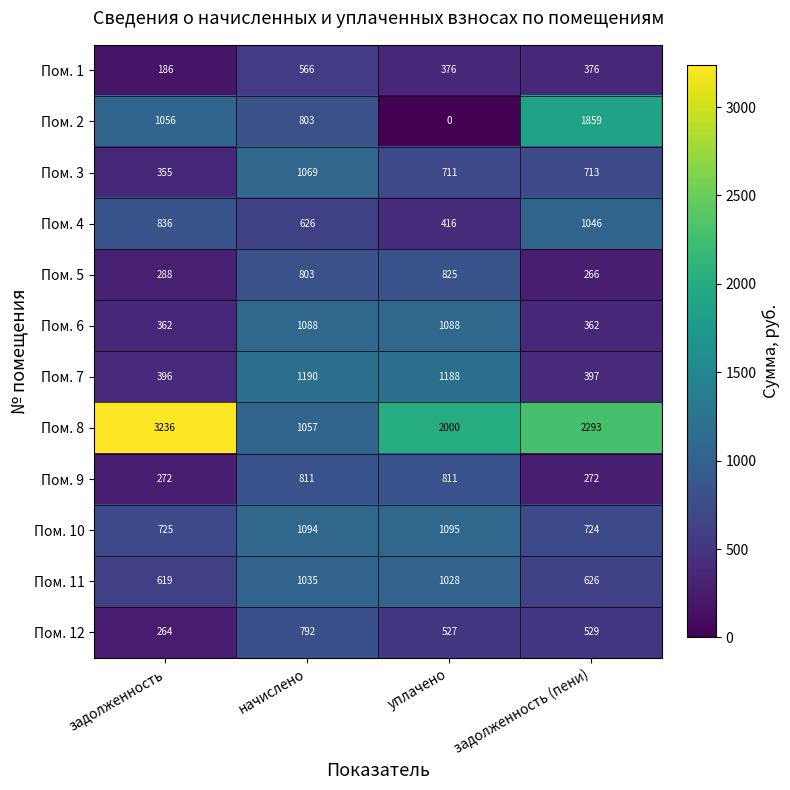

The Пом. 11 series shows 357 at задолженность (пени). True or false?

False